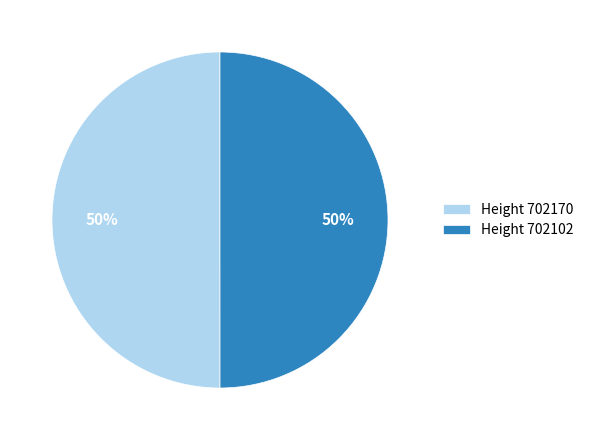

To the nearest percent, what portion does Height 702170 represent?

50%